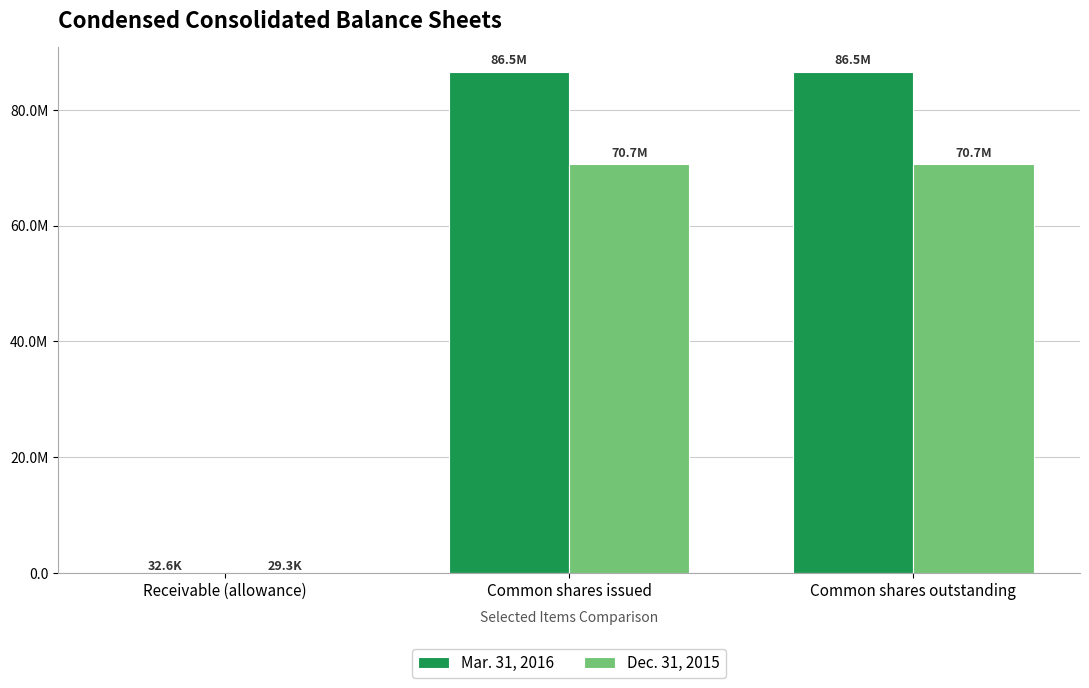

Are the bars grouped side by side (vs. stacked)?

Yes